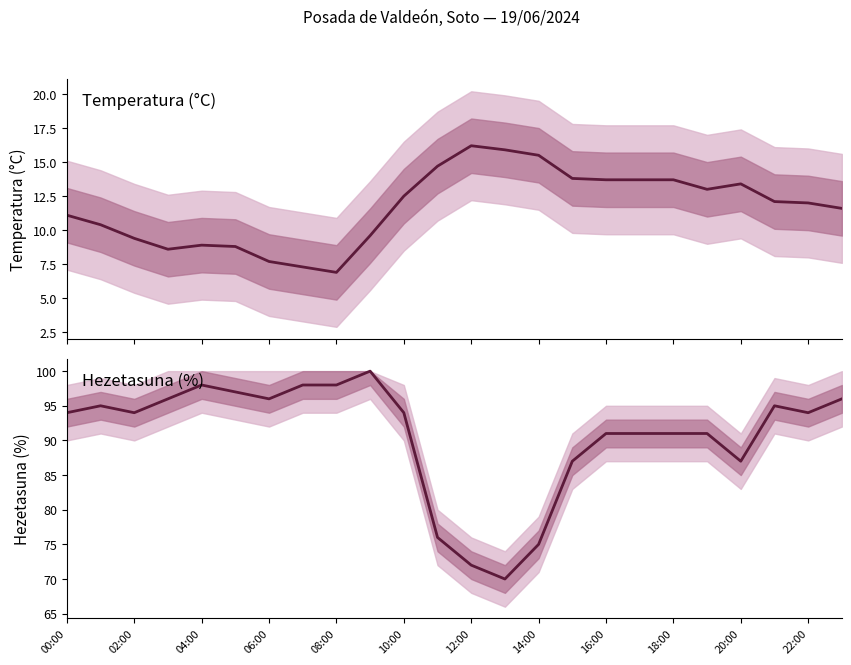

What is the sum of the Hezetasuna (%) values at 19 and 00:00?

185.0